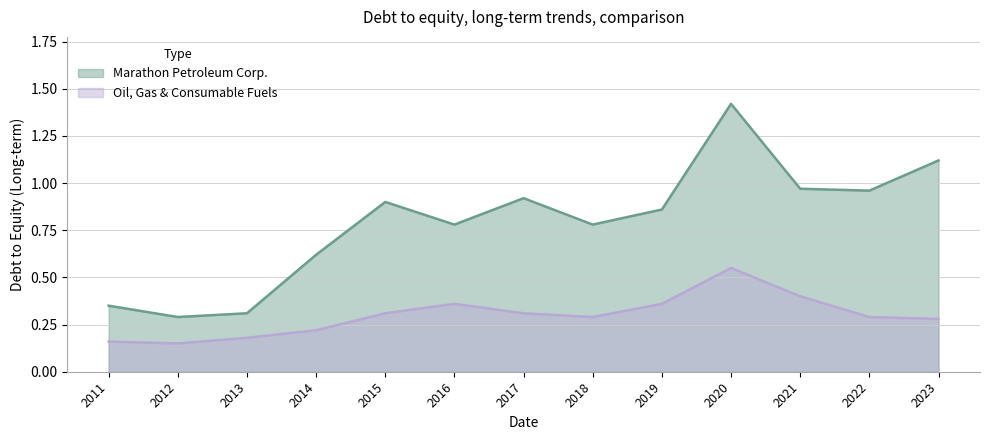

Which category has the lowest value in the Marathon Petroleum Corp. series?

2012